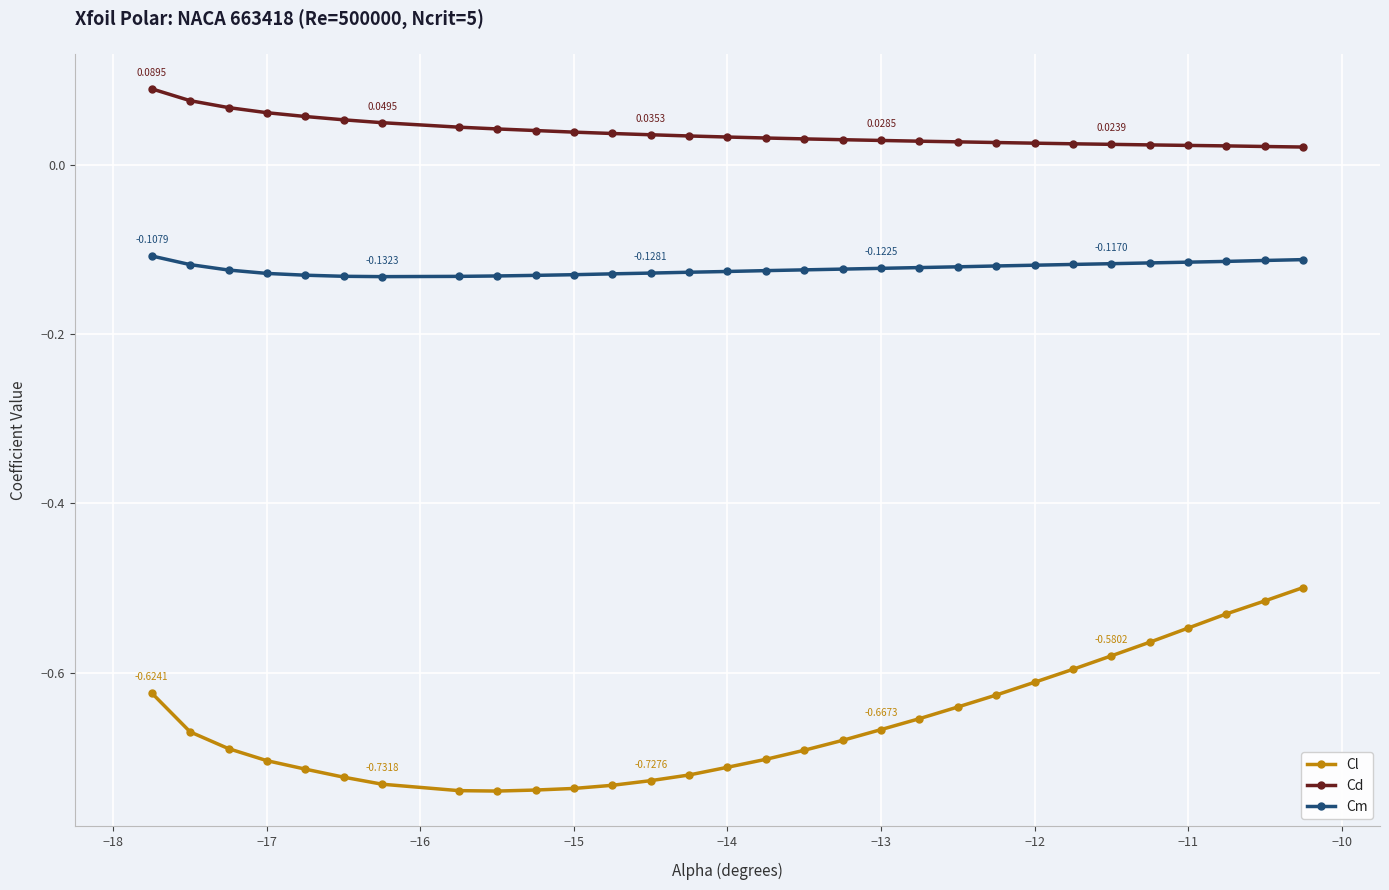

Which series has the largest total across all categories?

Cd